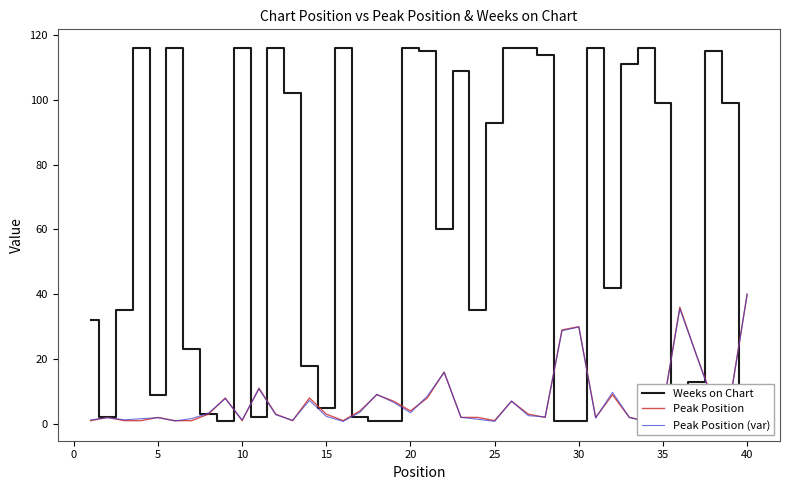

What is the highest value of the Weeks on Chart series?

116